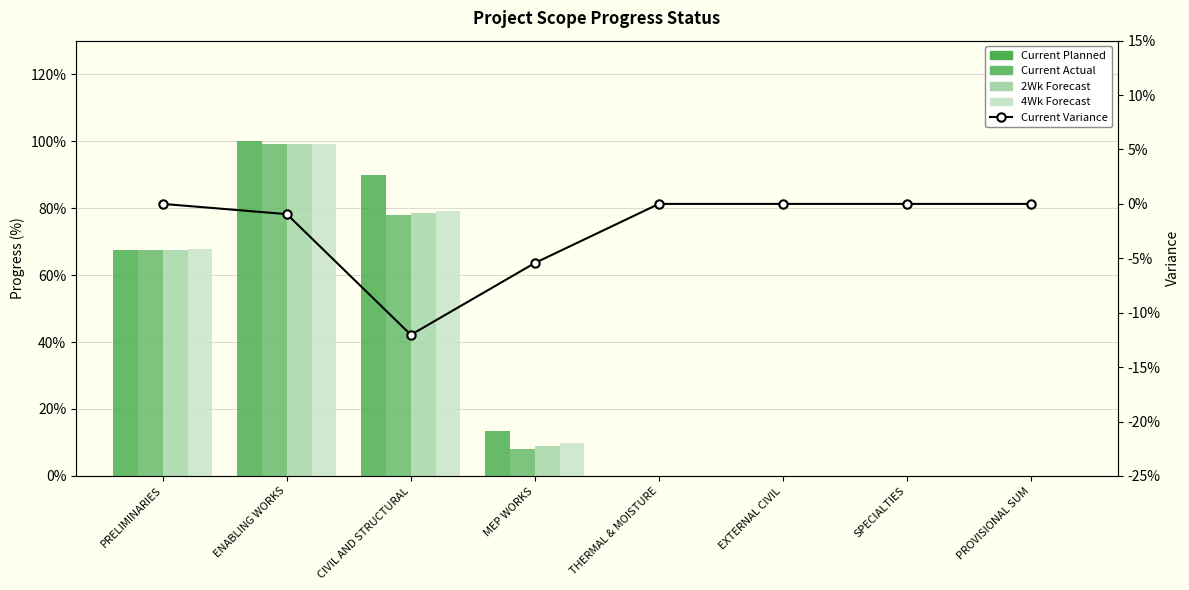

At how many categories does at least one series exceed 0?

4